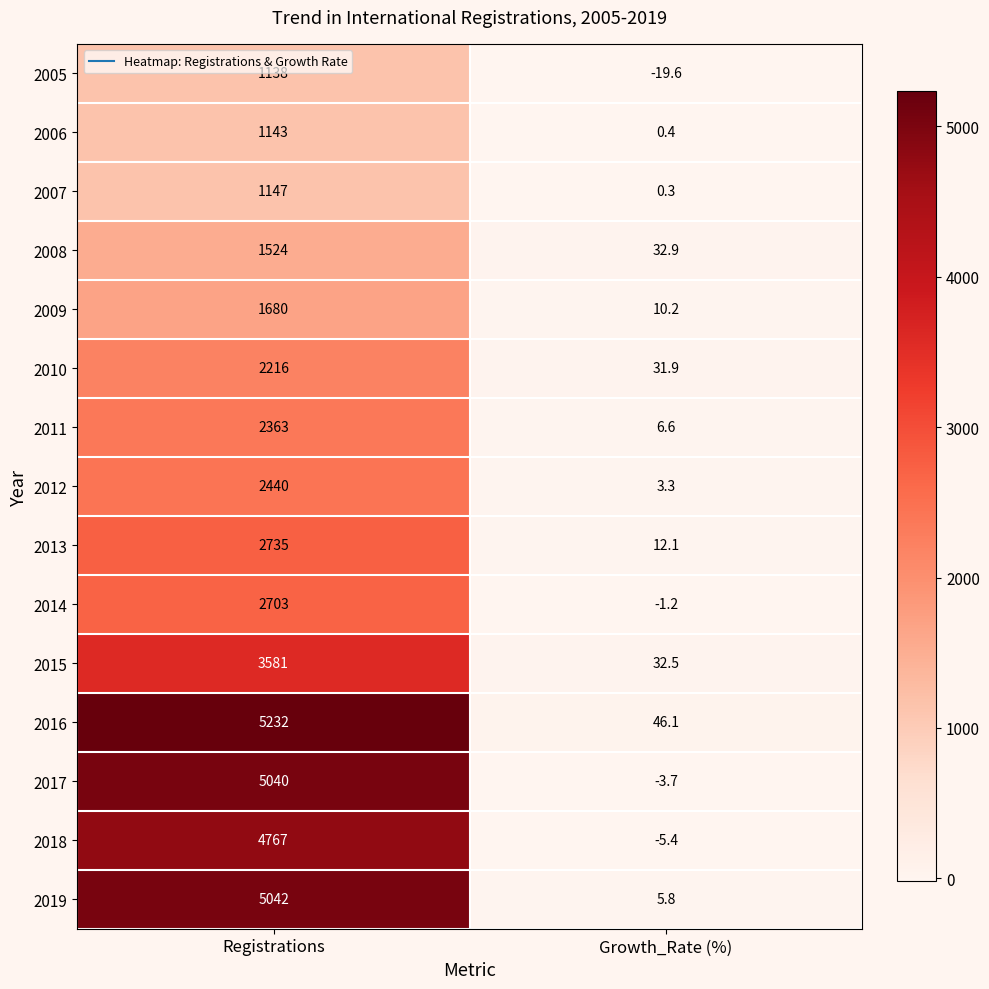

Reading left to right, what are all the values shown in this chart?

2005: 1138.0	-19.6
2006: 1143.0	0.4
2007: 1147.0	0.3
2008: 1524.0	32.9
2009: 1680.0	10.2
2010: 2216.0	31.9
2011: 2363.0	6.6
2012: 2440.0	3.3
2013: 2735.0	12.1
2014: 2703.0	-1.2
2015: 3581.0	32.5
2016: 5232.0	46.1
2017: 5040.0	-3.7
2018: 4767.0	-5.4
2019: 5042.0	5.8